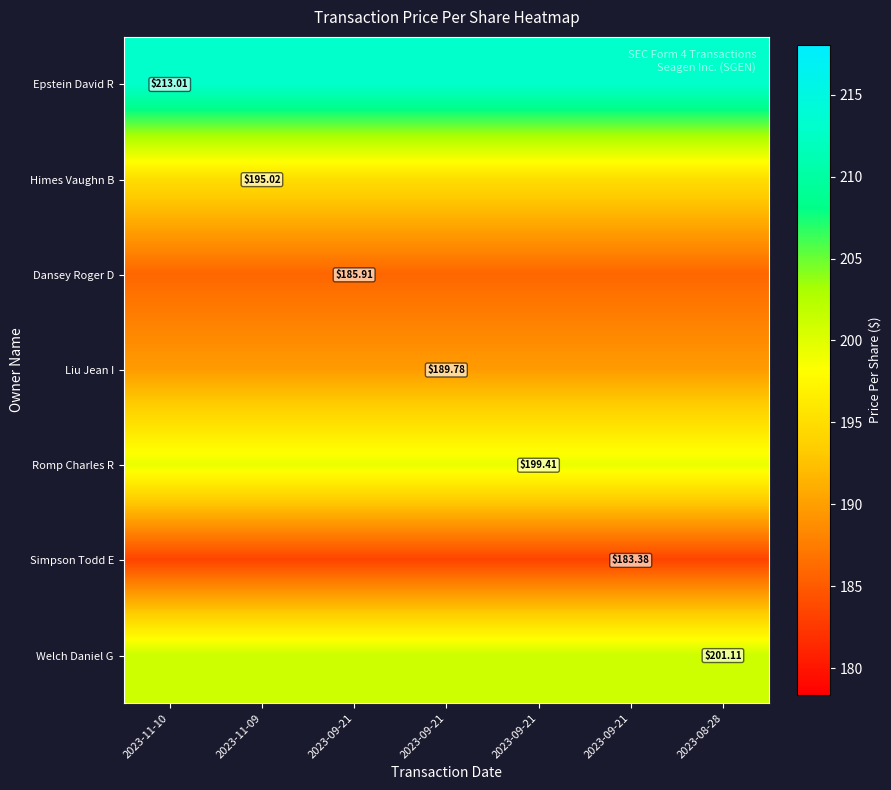

What is the greatest value displayed?

213.0